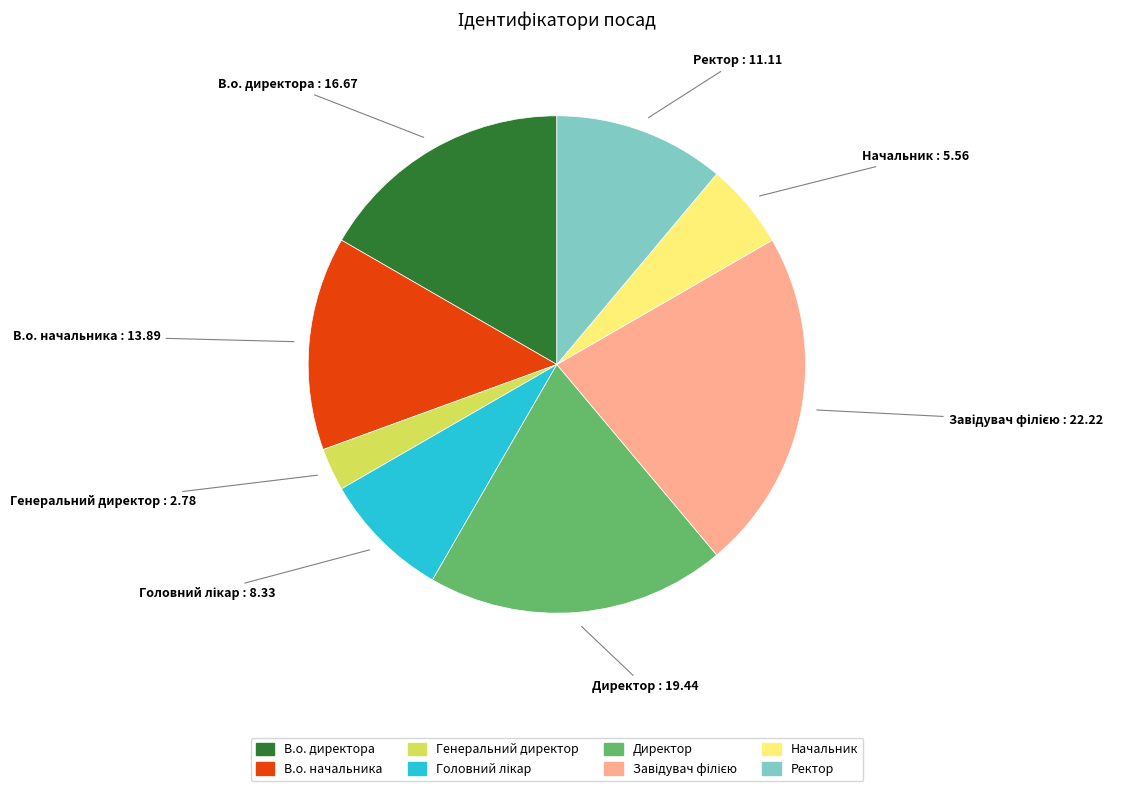

Is it true that Генеральний директор is 3% of the pie?

True